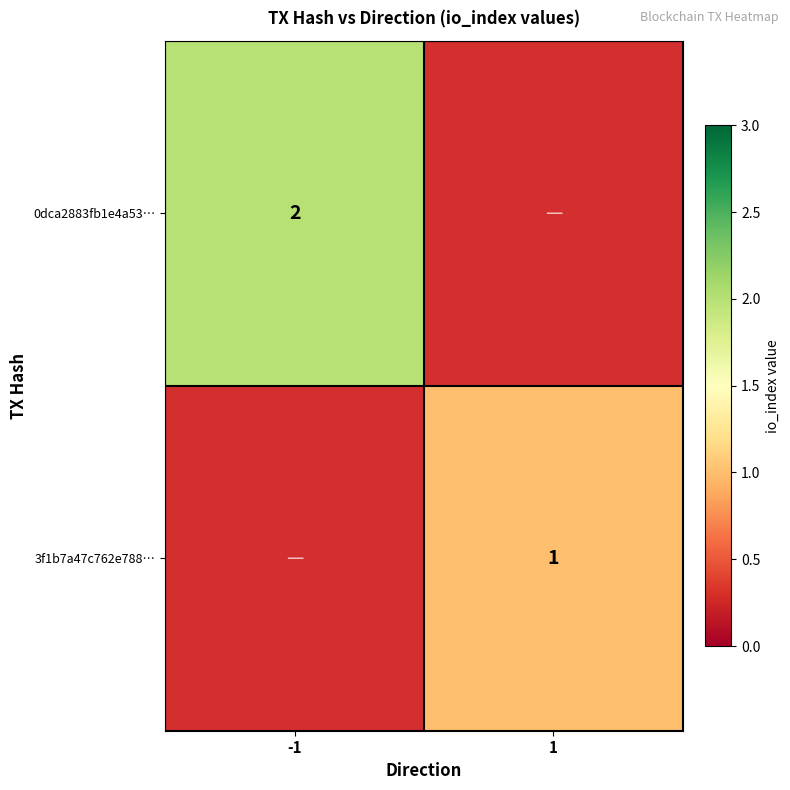

The 0dca2883fb1e4a53… series shows 3 at -1. True or false?

False